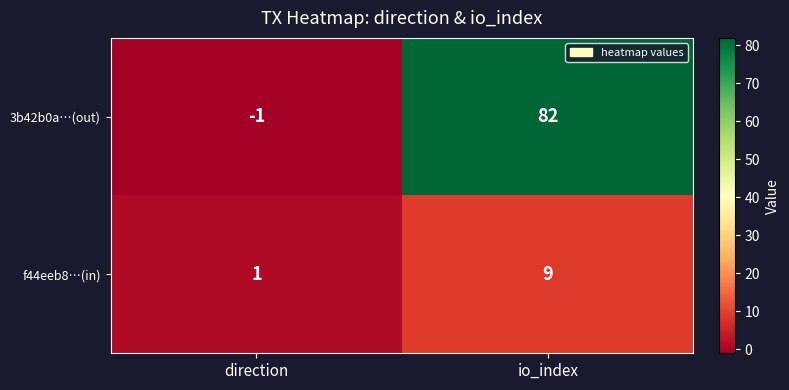

At which category is the sum across all series the highest?

io_index